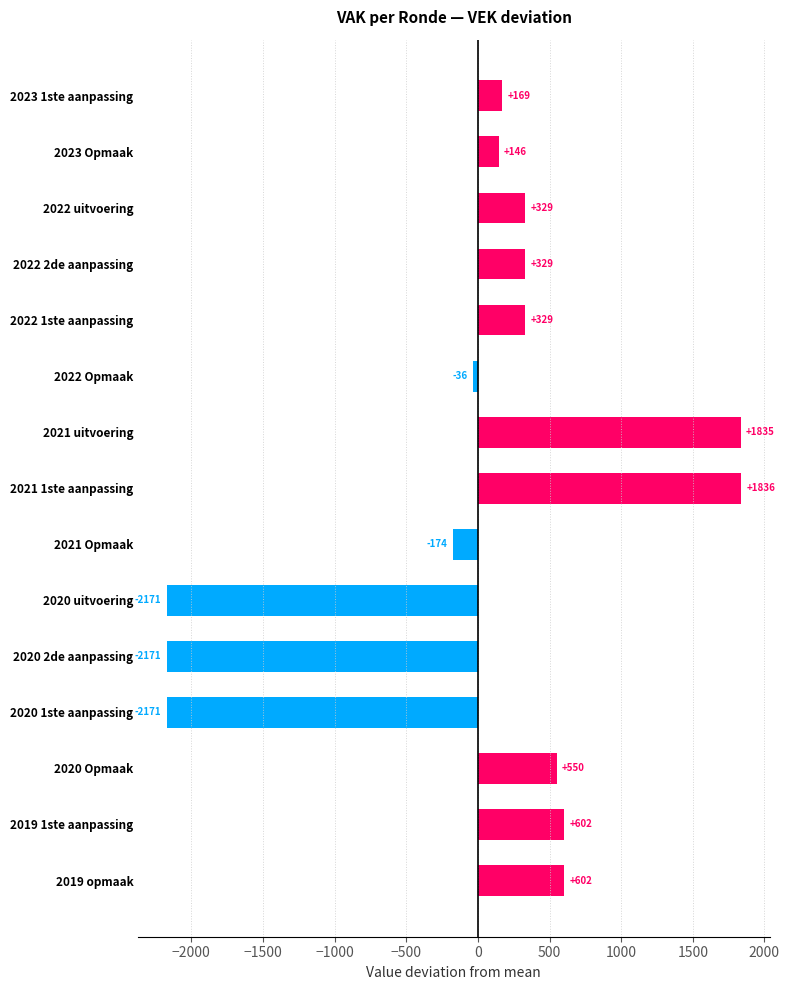

Is it true that the value at 2022 2de aanpassing is 328.7?

True